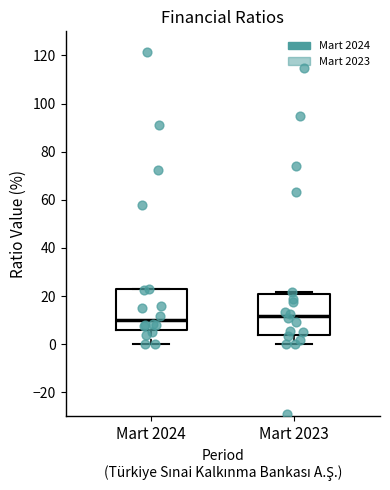

Reading left to right, transcribe this box plot: for each box, give where its median line is, the range the box spans, and where its two whiskers end, as read against the y-axis. The values are not printed on the chart, so give them approximately, as read against the axis.

Mart 2024: median 10, box 6 to 22, whiskers 0 to 22
Mart 2023: median 12, box 4 to 20, whiskers 0 to 22